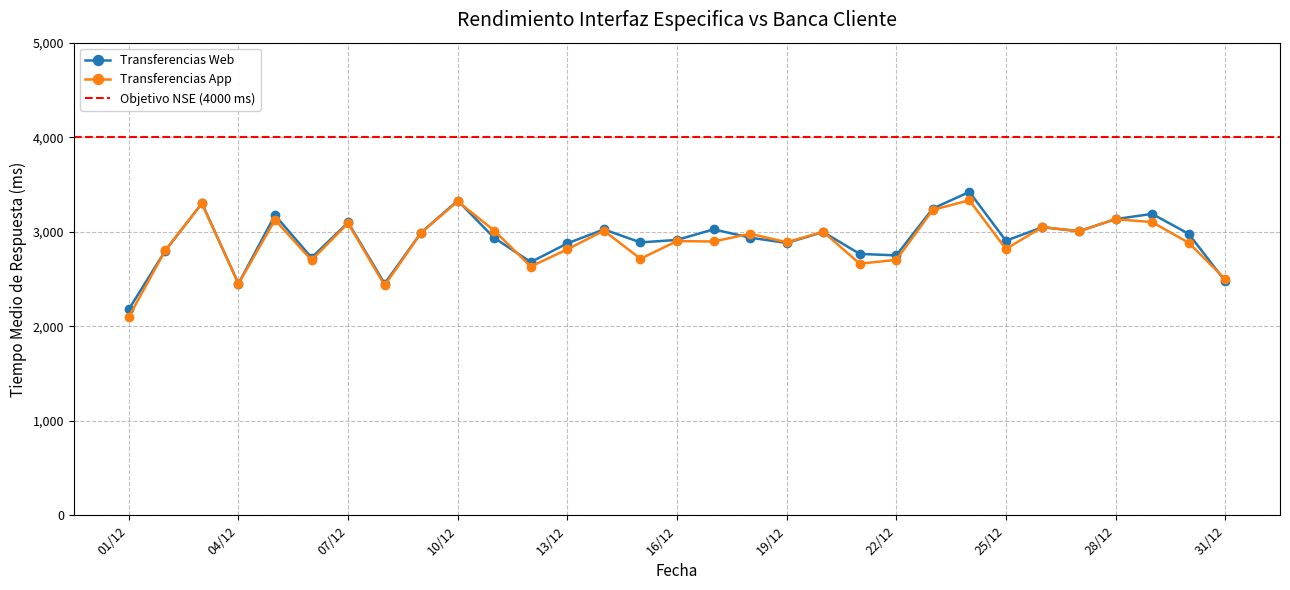

In Transferencias Web, how many points are higher than both neighbors (excluding endpoints)?

10